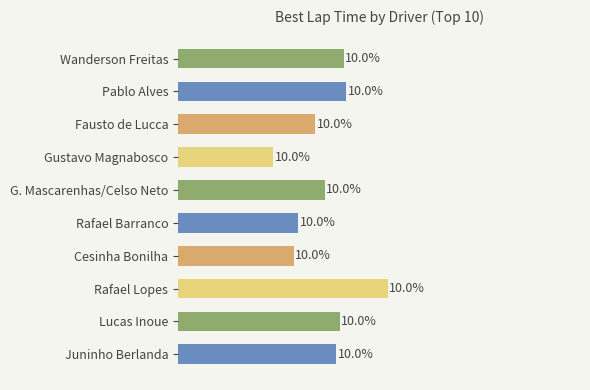

Which label corresponds to the smallest value in the chart?

Gustavo Magnabosco